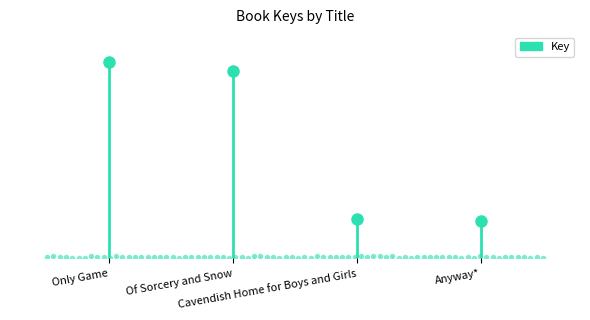

True or false: the data shows 274870902 at Only Game.

False